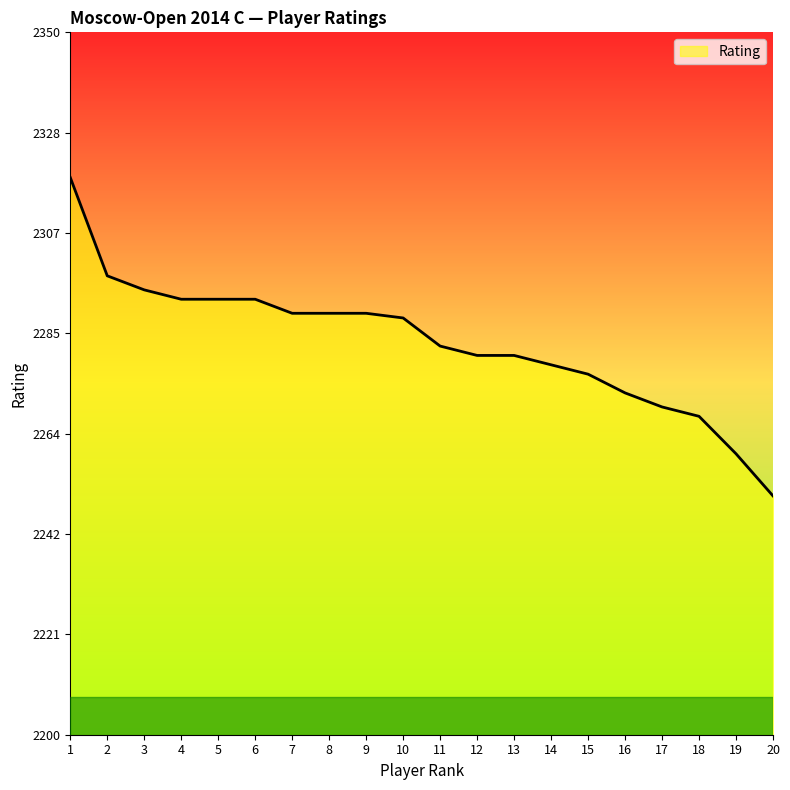

Is it true that the value at 5 is 3431?

False